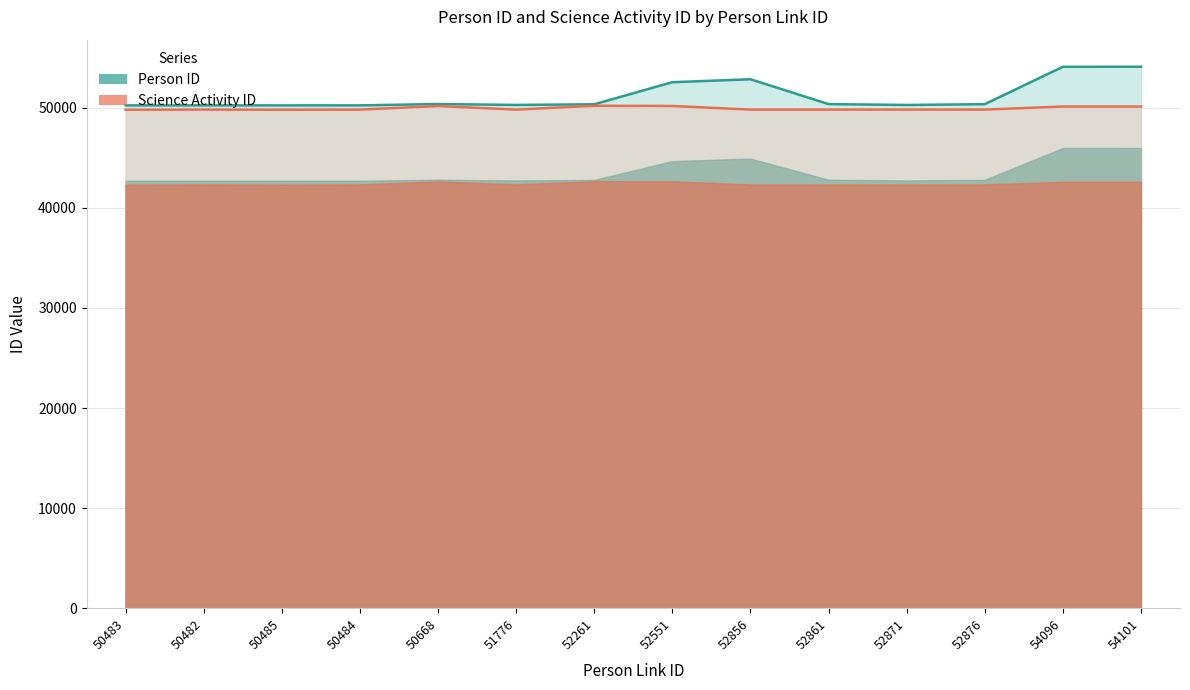

What position from the left is 51776?

6